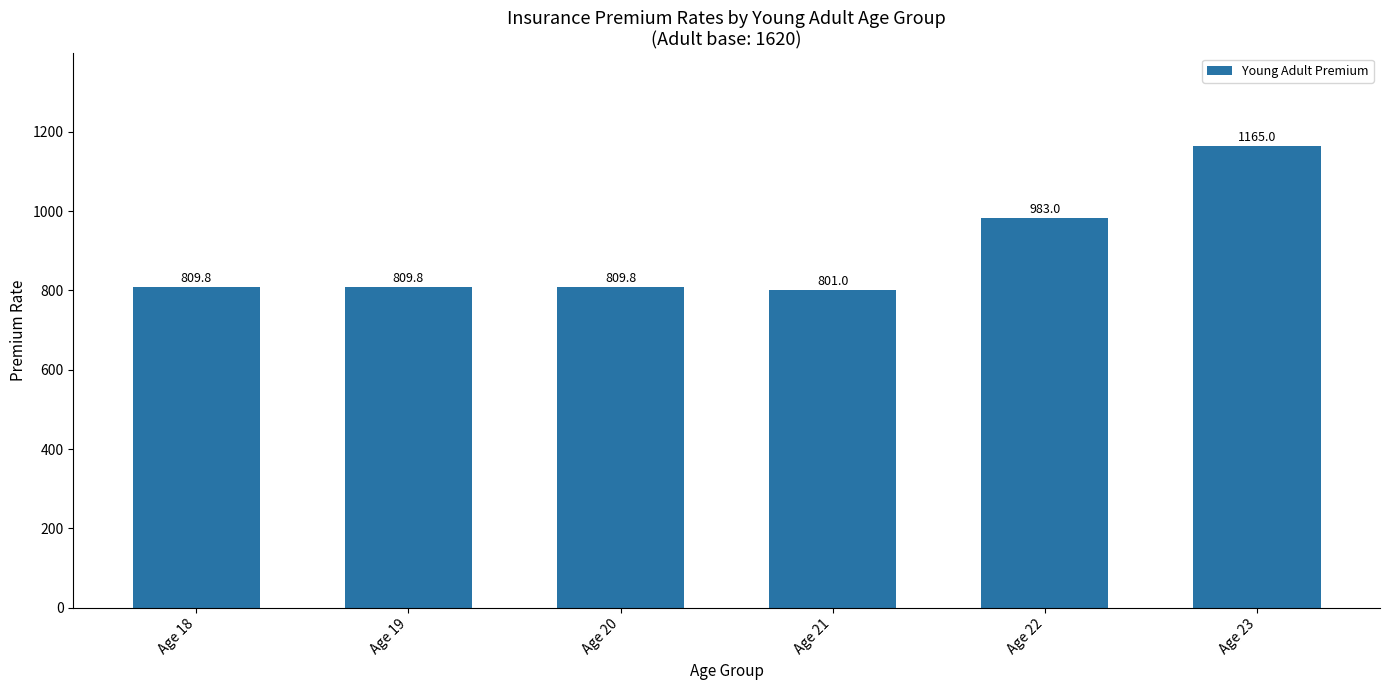

Does the chart contain stacked bars?

No